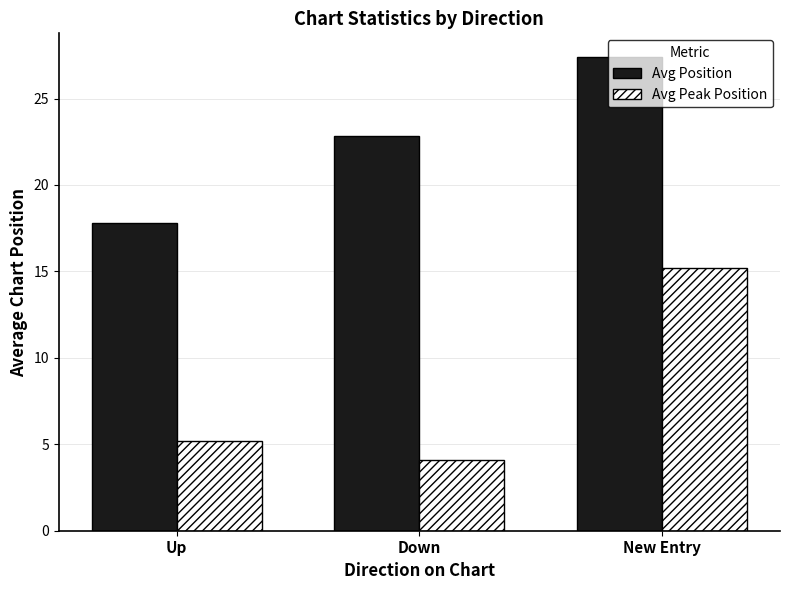

List the series in order of their overall mean, lowest first.

Avg Peak Position, Avg Position